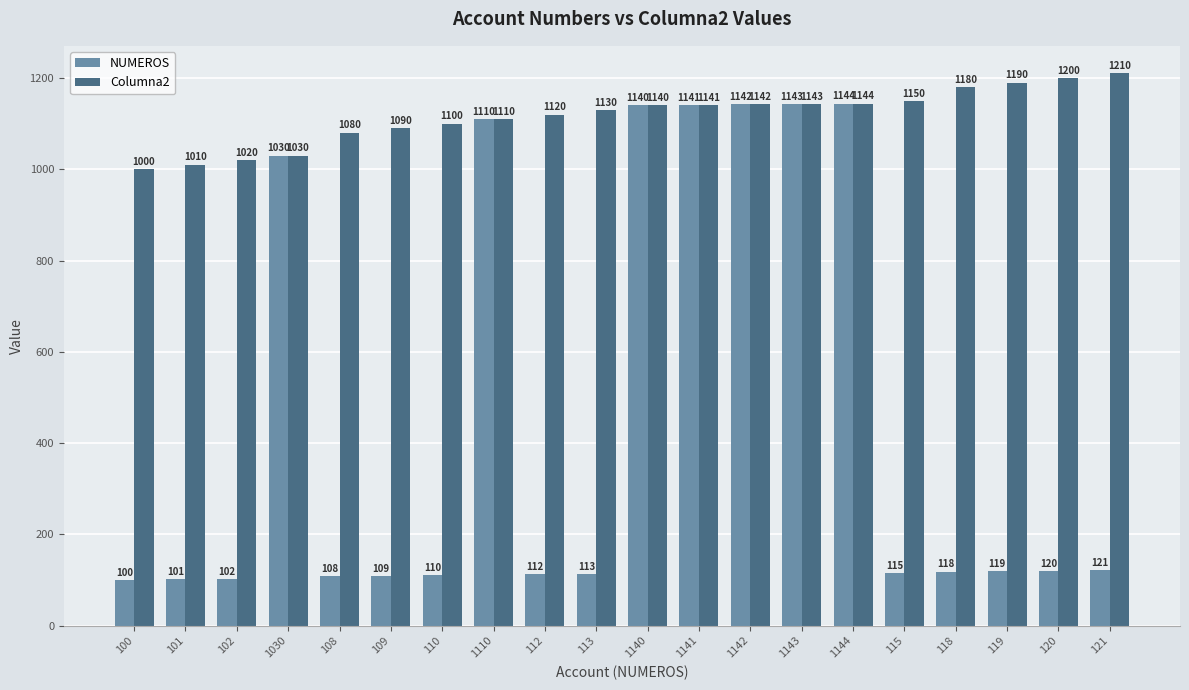

What is the difference between the maximum and minimum values in the Columna2 series?

210